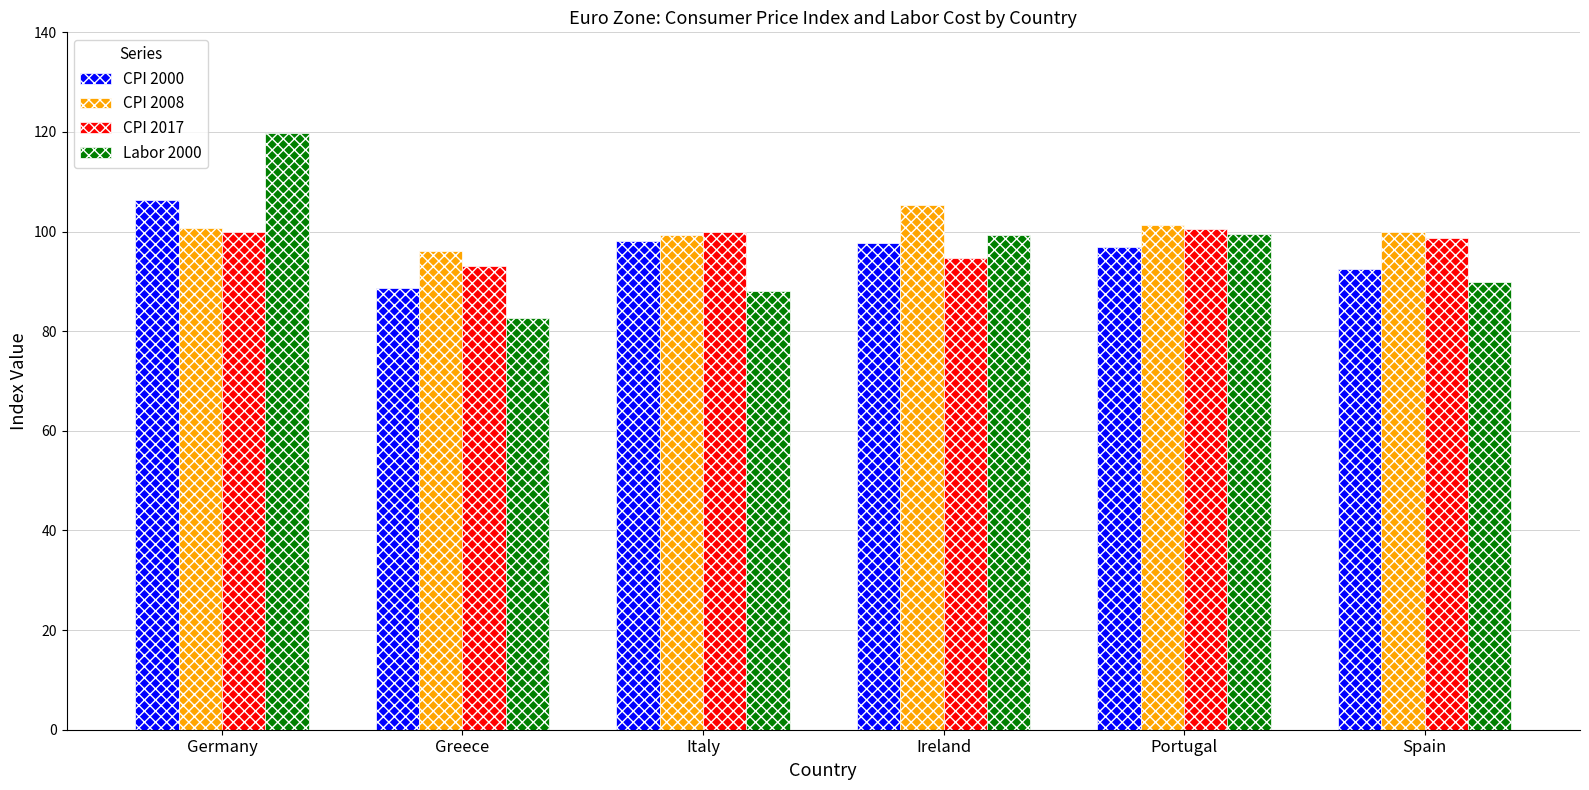

What position from the right is Italy?

4